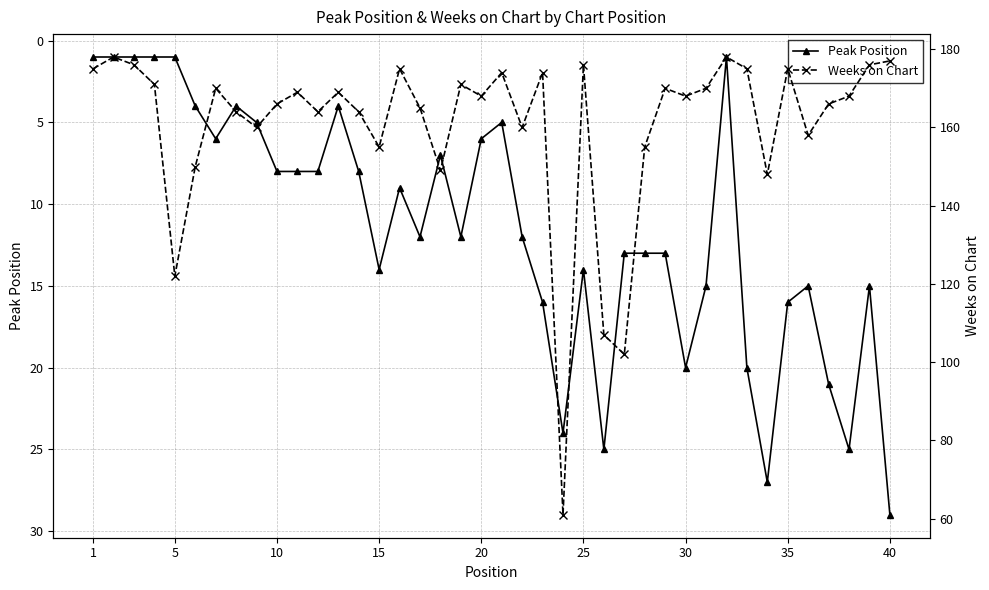

True or false: Peak Position has more than 1 interior local peaks.

True